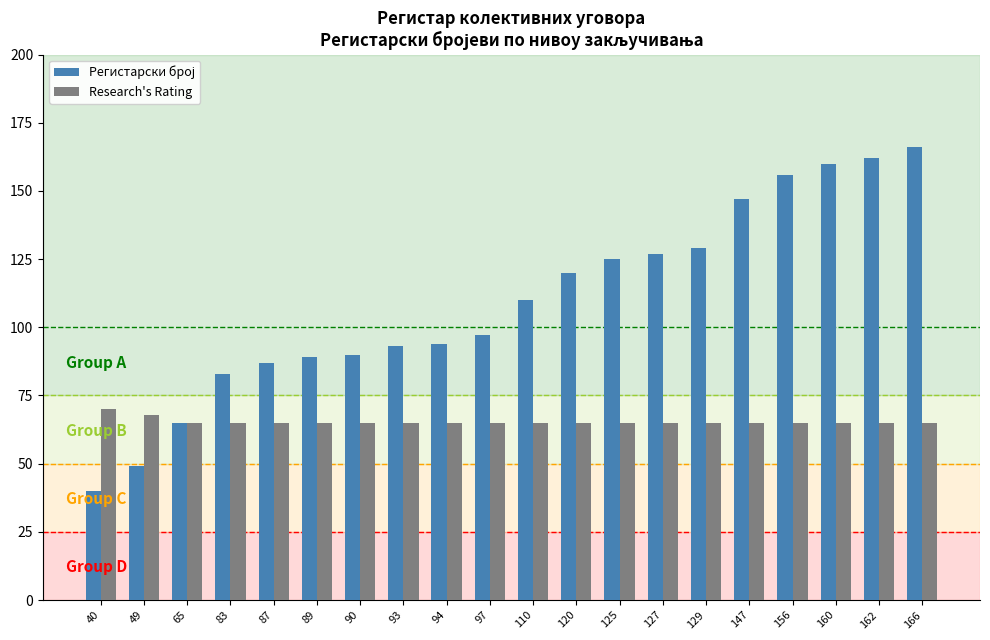

Is it true that Research's Rating equals 65 at 94?

True